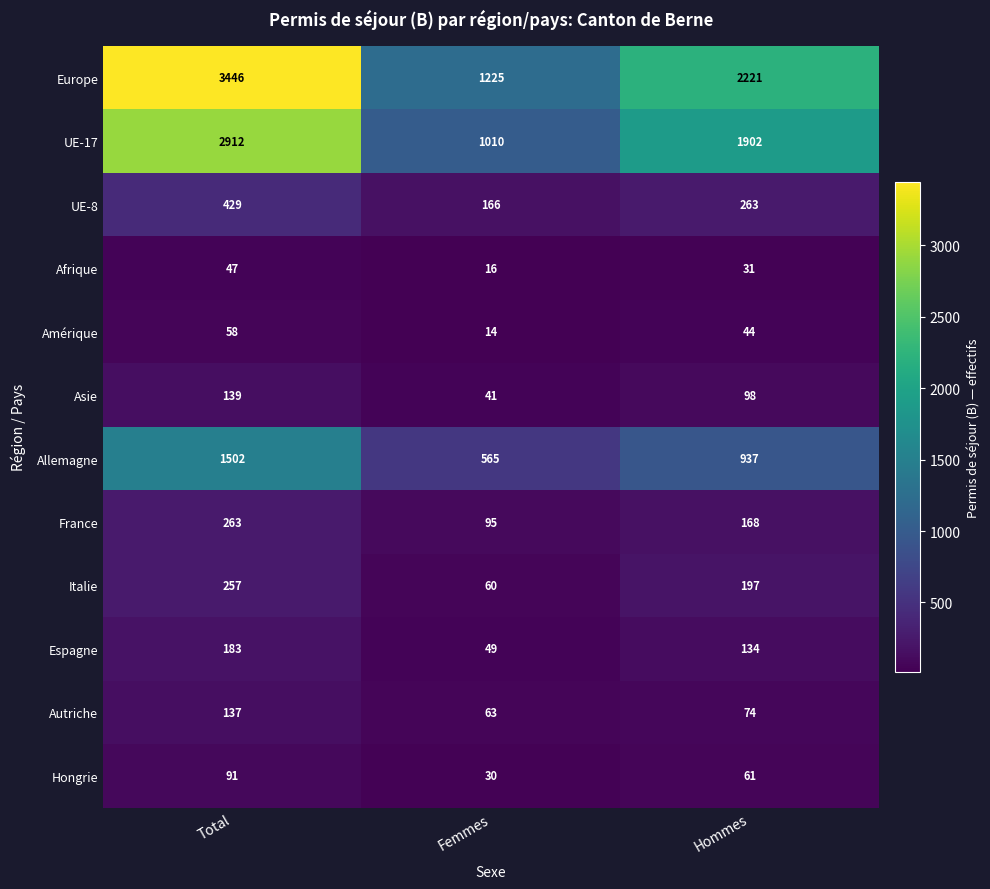

What is the greatest value displayed?

3446